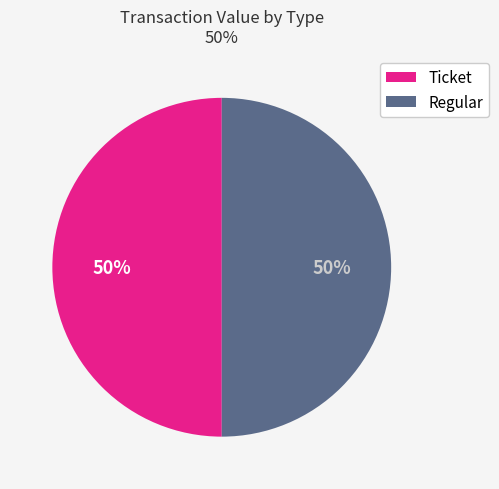

What percentage is the Ticket slice, to the nearest percent?

50%